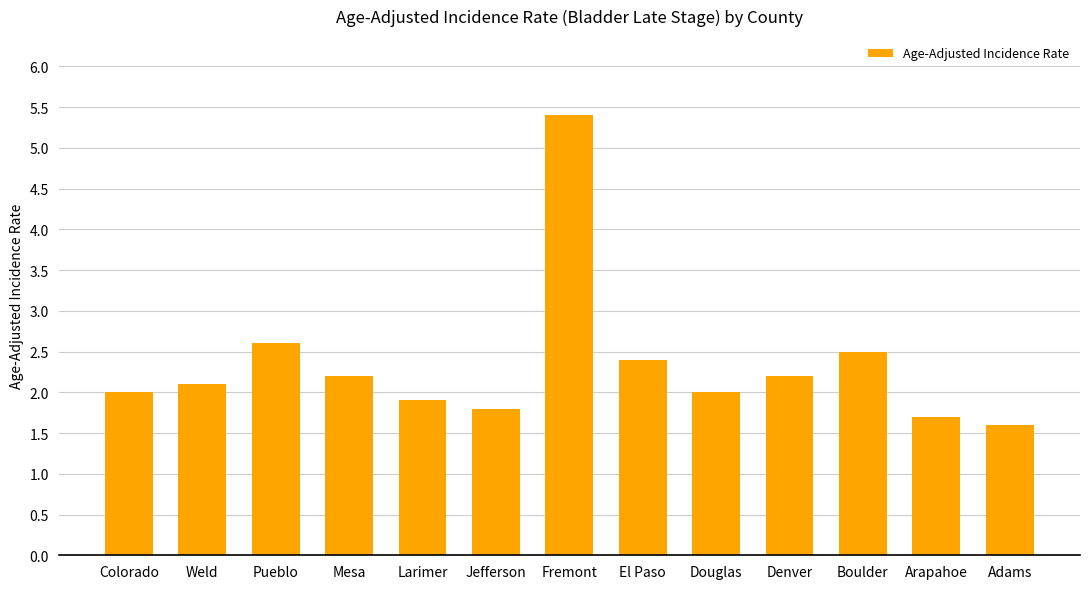

Which label corresponds to the largest value in the chart?

Fremont